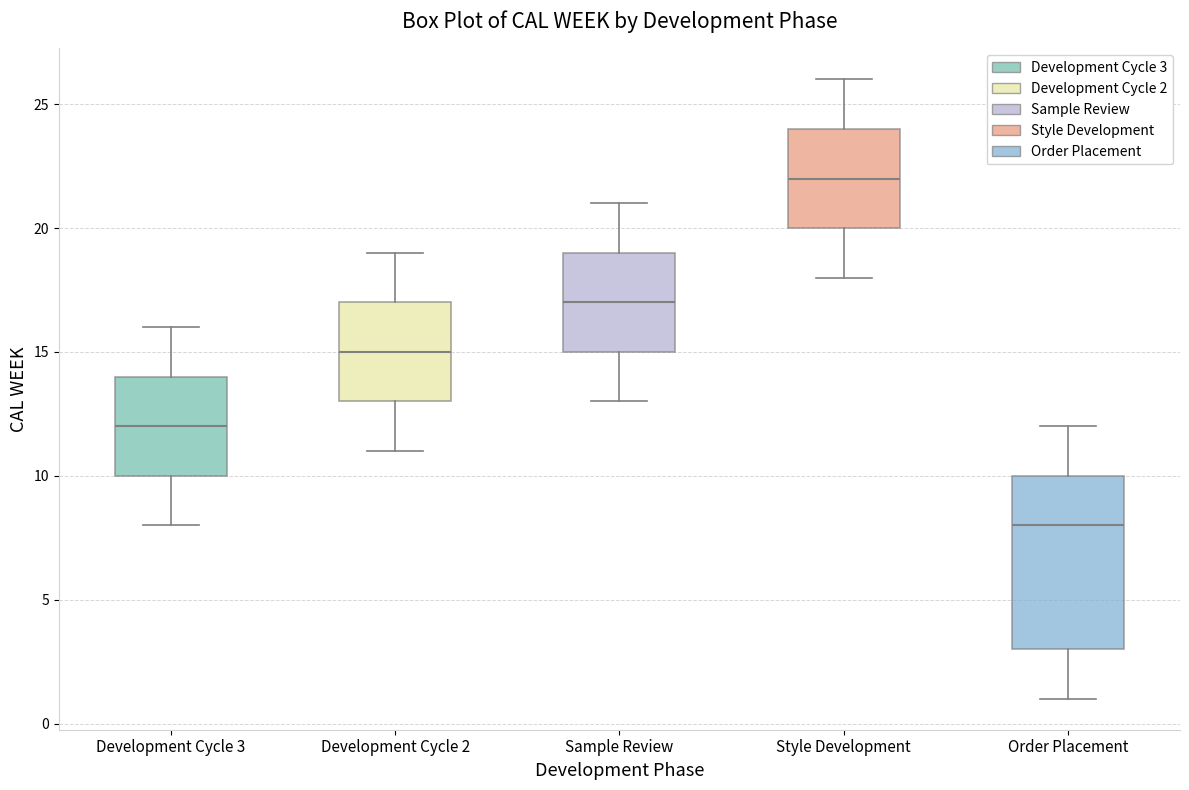

Reading left to right, transcribe this box plot: for each box, give where its median line is, the range the box spans, and where its two whiskers end, as read against the y-axis. The values are not printed on the chart, so give them approximately, as read against the axis.

Development Cycle 3: median 12, box 10 to 14, whiskers 8 to 16
Development Cycle 2: median 15, box 13 to 17, whiskers 11 to 19
Sample Review: median 17, box 15 to 19, whiskers 13 to 21
Style Development: median 22, box 20 to 24, whiskers 18 to 26
Order Placement: median 8, box 3 to 10, whiskers 1 to 12